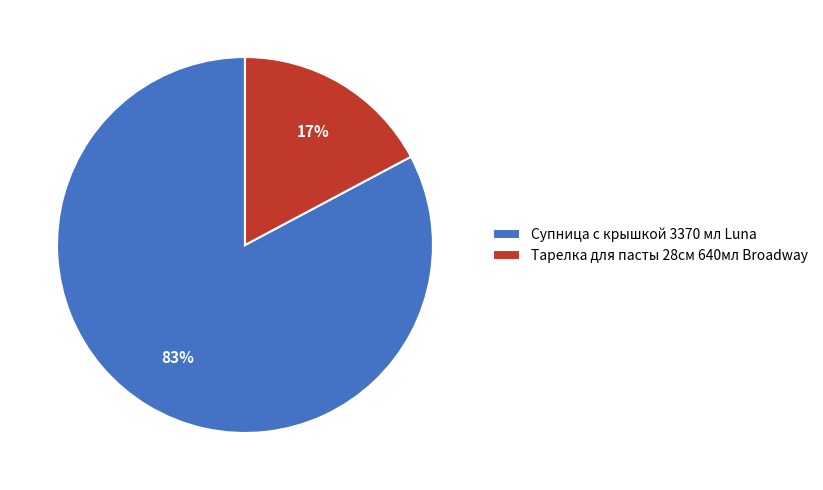

Combined, do Супница с крышкой 3370 мл Luna and Тарелка для пасты 28см 640мл Broadway account for over 50%?

Yes